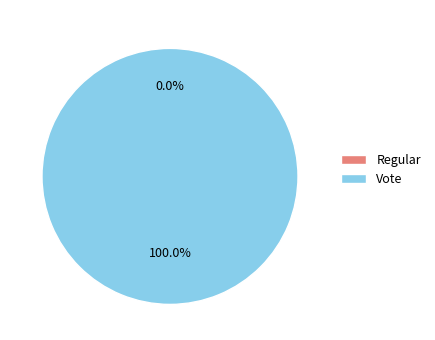

Is it true that Regular is 0% of the pie?

True